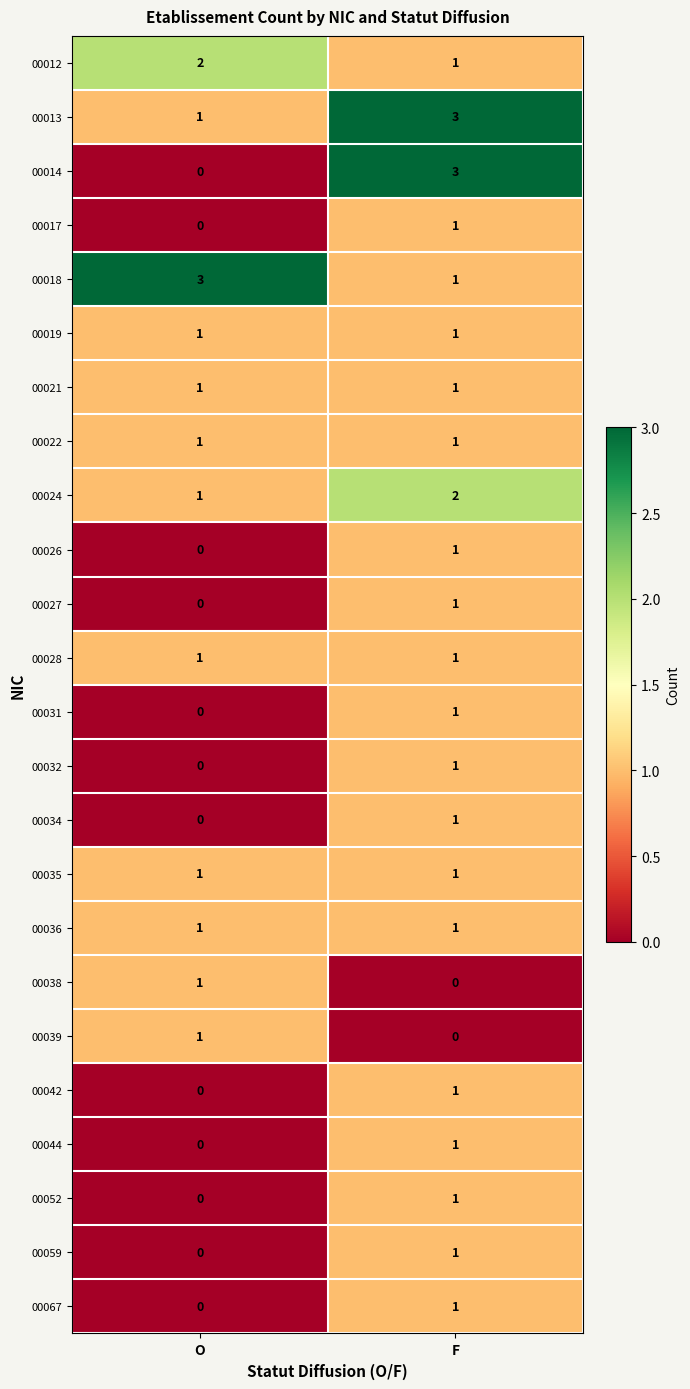

What is the maximum value shown in the chart?

3